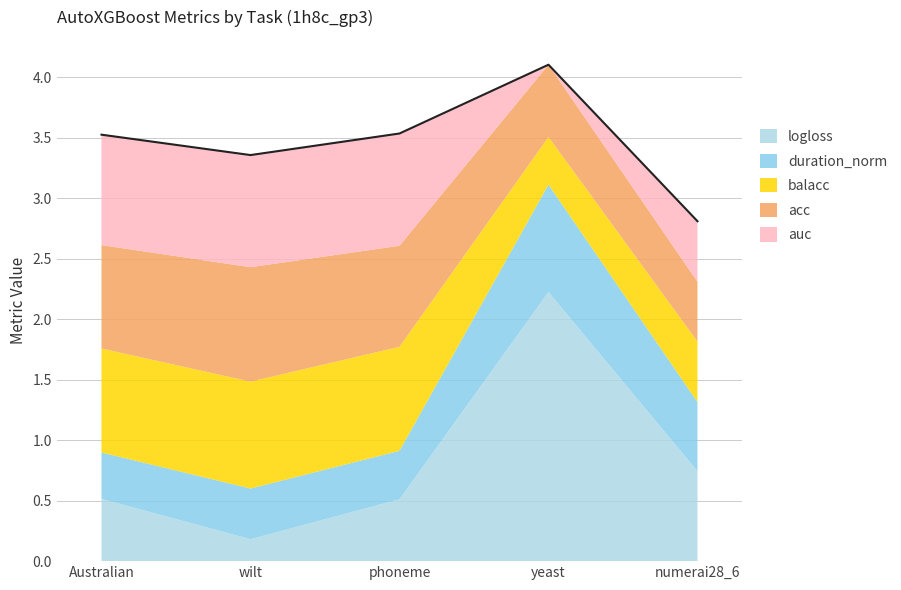

What are all the series names shown in the legend?

logloss, duration_norm, balacc, acc, auc